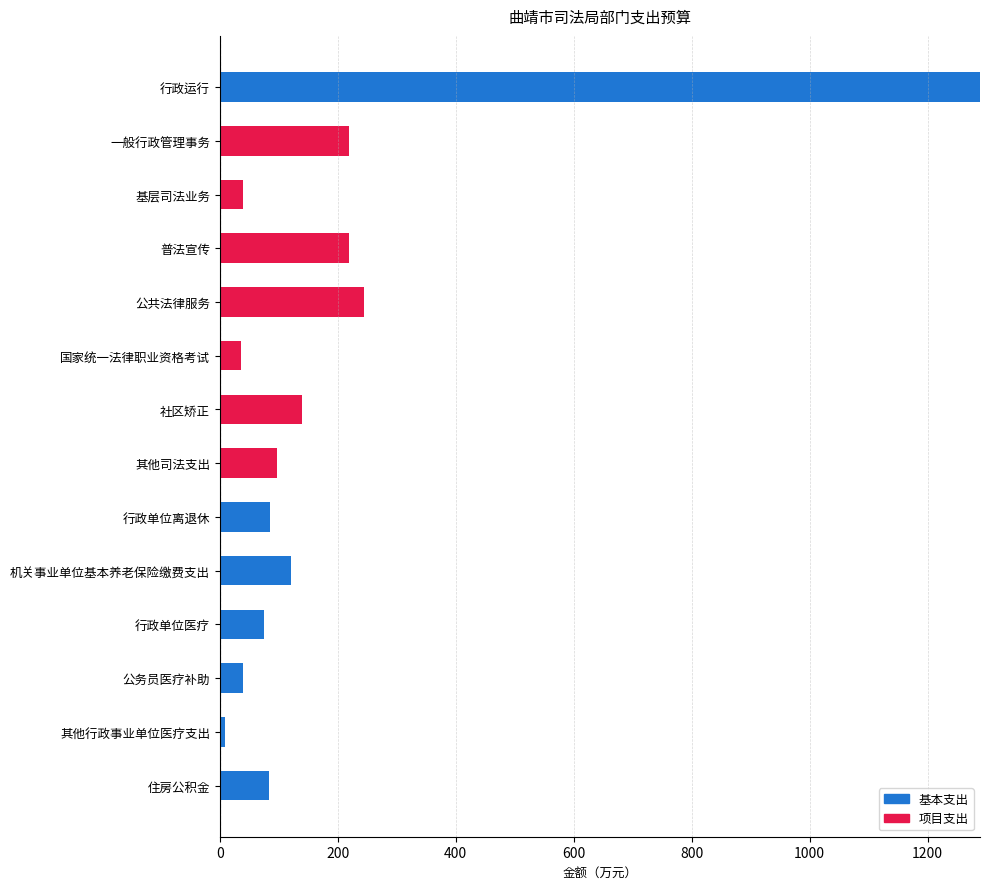

Where is 基本支出 nearest to the value 644?

机关事业单位基本养老保险缴费支出